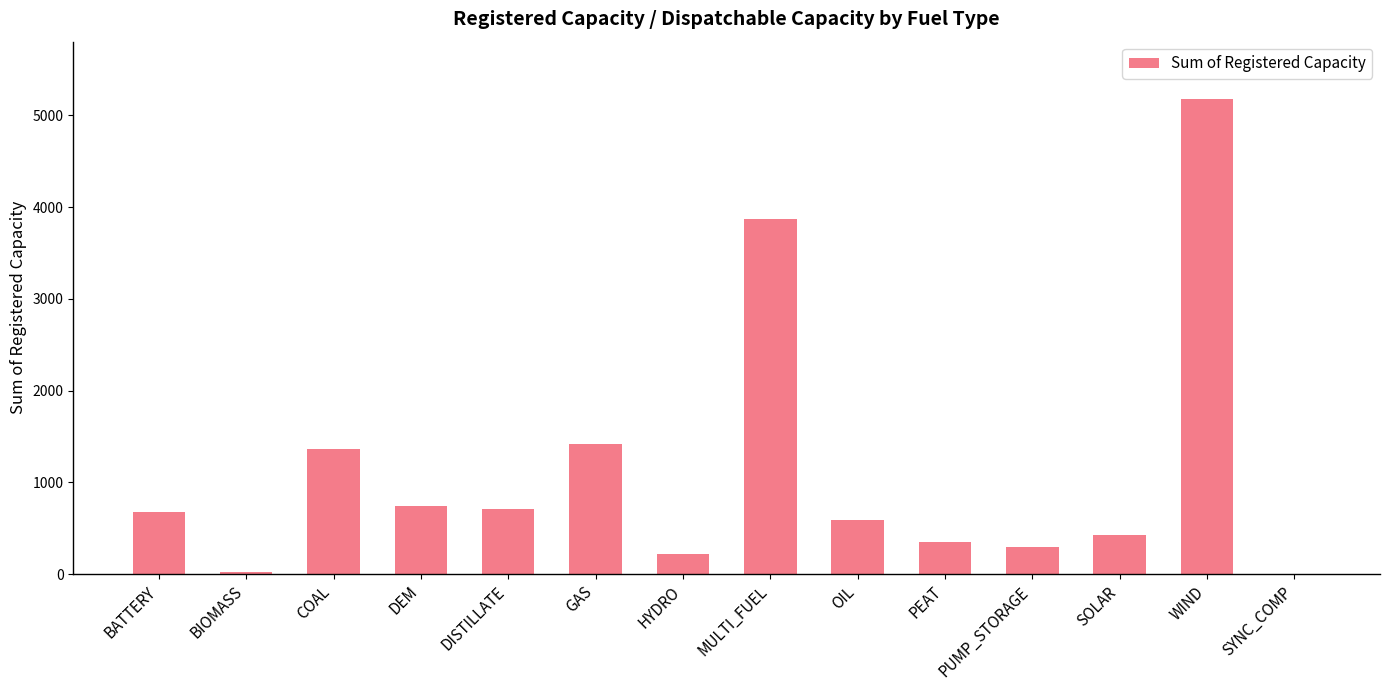

Read the value at WIND.

5181.8